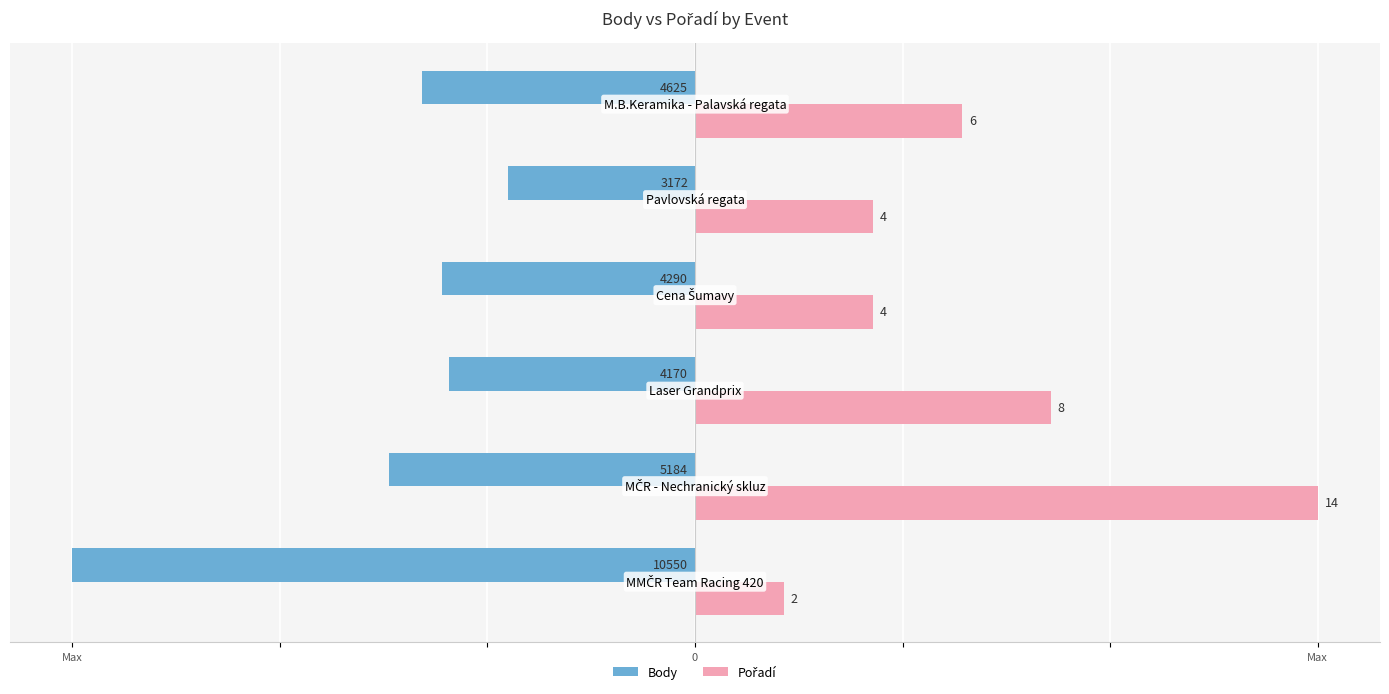

How many series are shown in this chart?

2